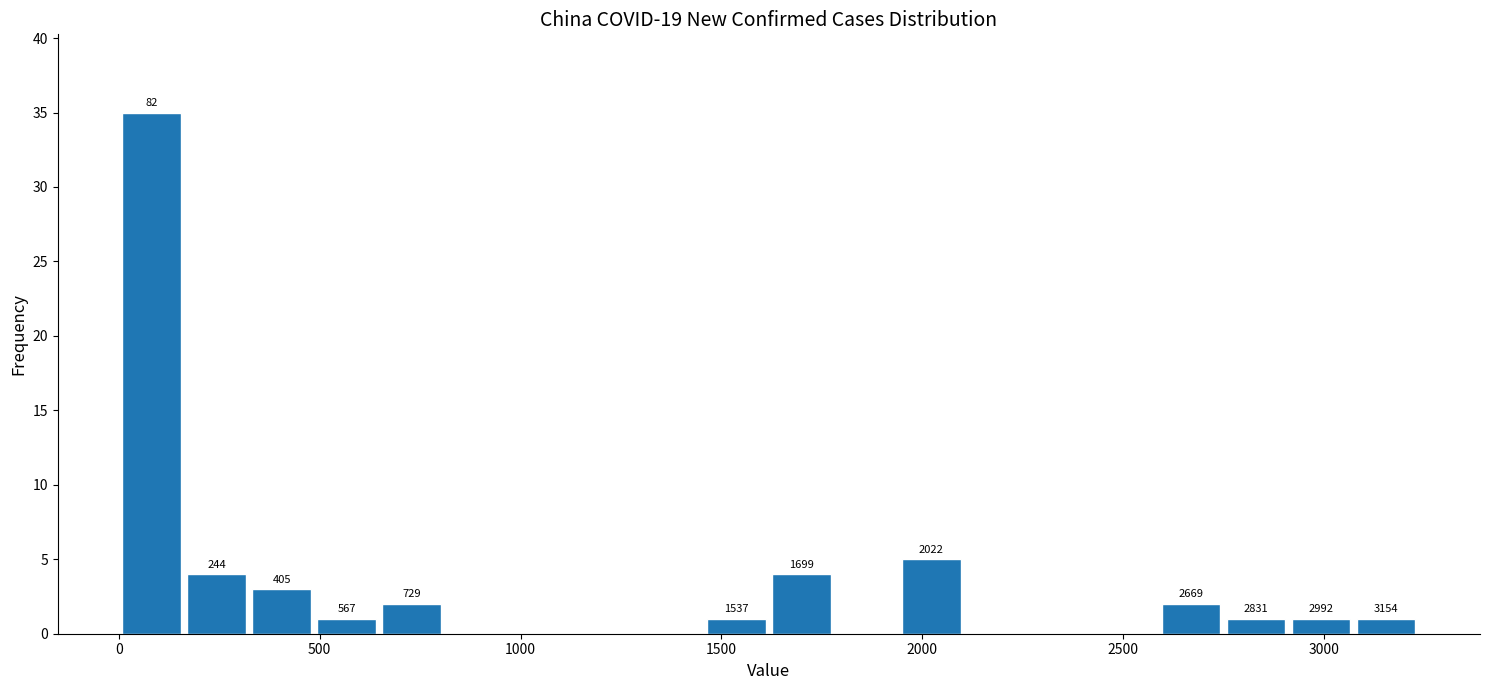

Read against the x-axis, roughly where is the centre of the tallest bar?

100